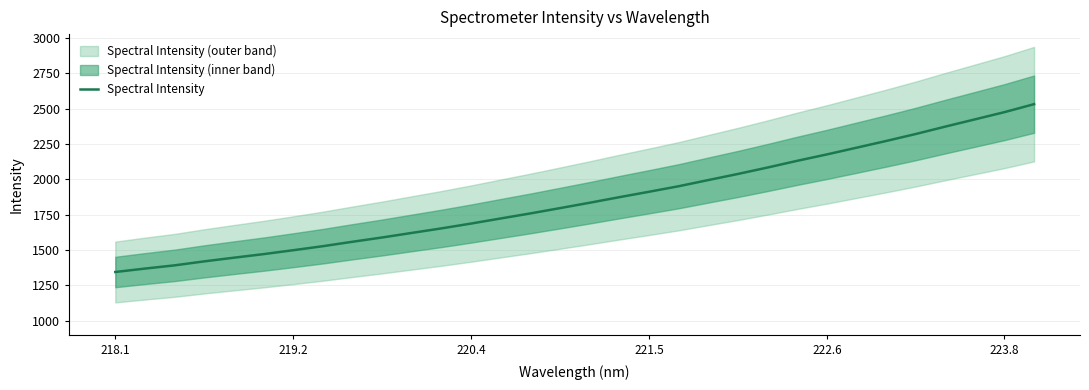

What is the lowest value of the Spectral Intensity series?

1345.0